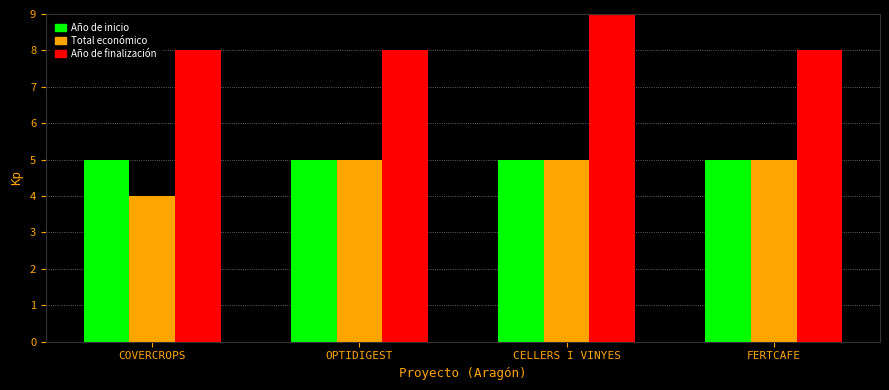

Count the number of data series in this chart.

3